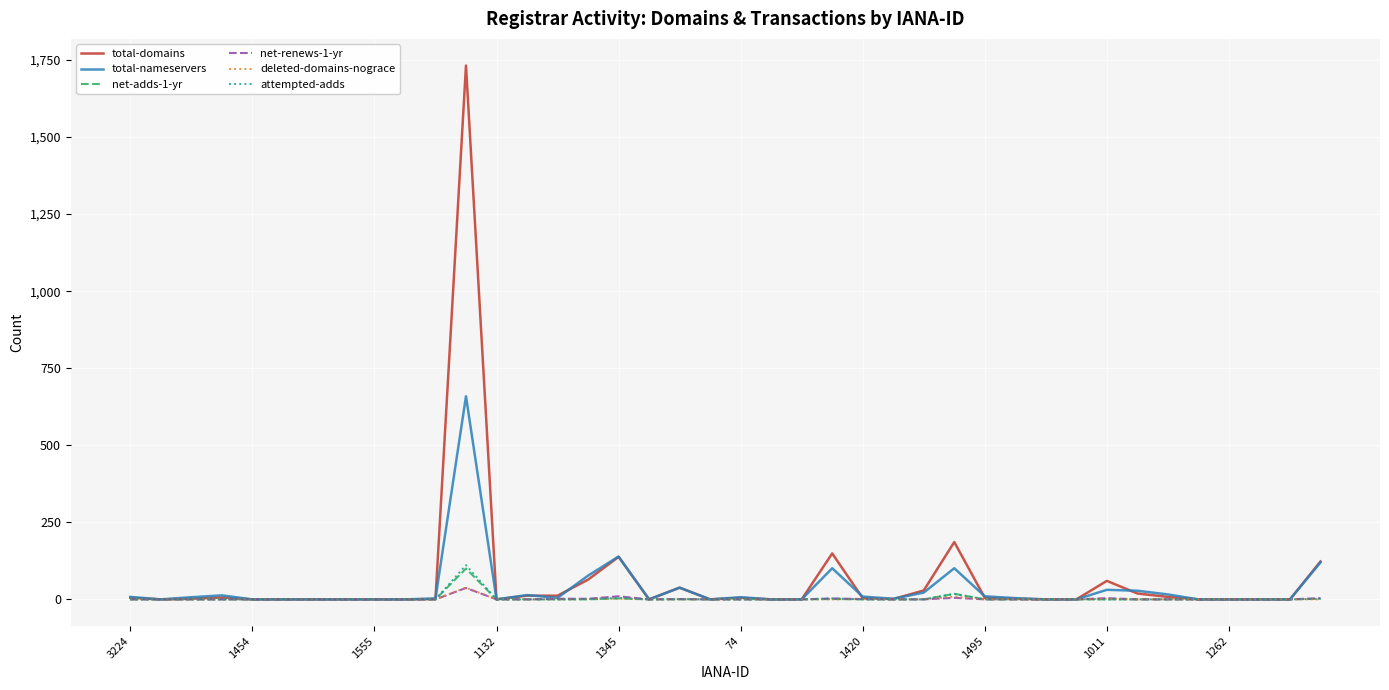

What is the greatest value displayed?

1732